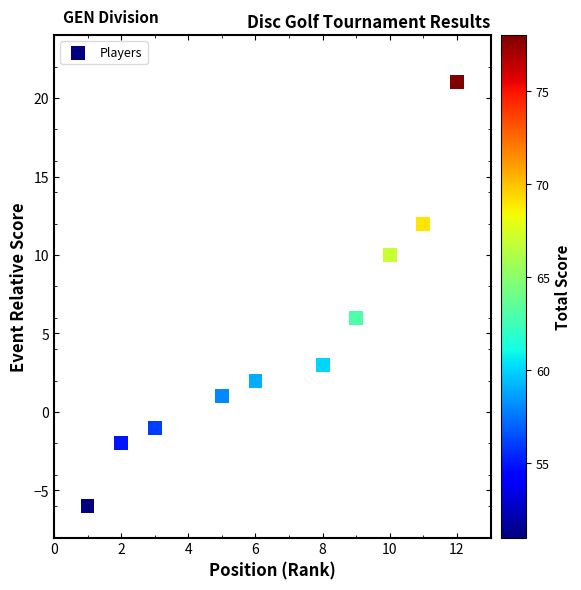

What Y value in the scatter plot is closest to 7?

6